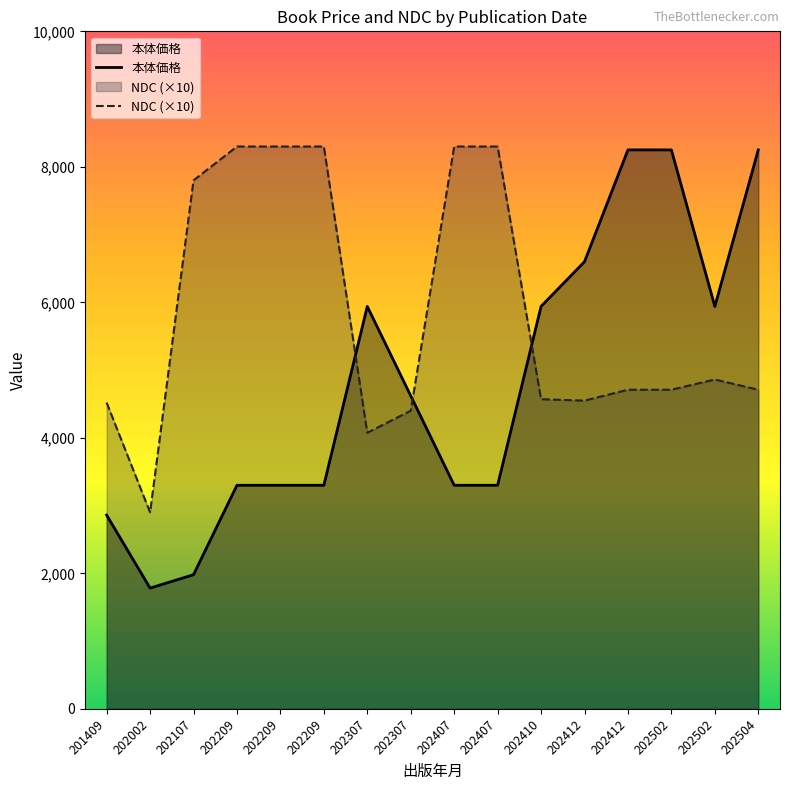

What is the approximate value of NDC (×10) at 202412?

4549.1